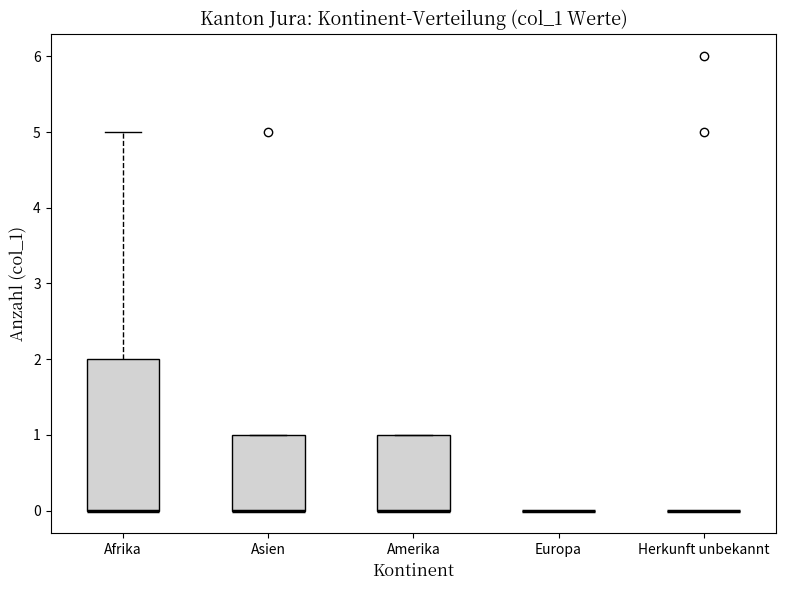

Reading left to right, transcribe this box plot: for each box, give where its median line is, the range the box spans, and where its two whiskers end, as read against the y-axis. The values are not printed on the chart, so give them approximately, as read against the axis.

Afrika: median 0 (drawn on the box's lower edge), box 0 to 2, whiskers 0 to 5
Asien: median 0 (drawn on the box's lower edge), box 0 to 1, whiskers 0 to 1
Amerika: median 0 (drawn on the box's lower edge), box 0 to 1, whiskers 0 to 1
Europa: box collapsed to a line at 0, whiskers 0 to 0
Herkunft unbekannt: box collapsed to a line at 0, whiskers 0 to 0